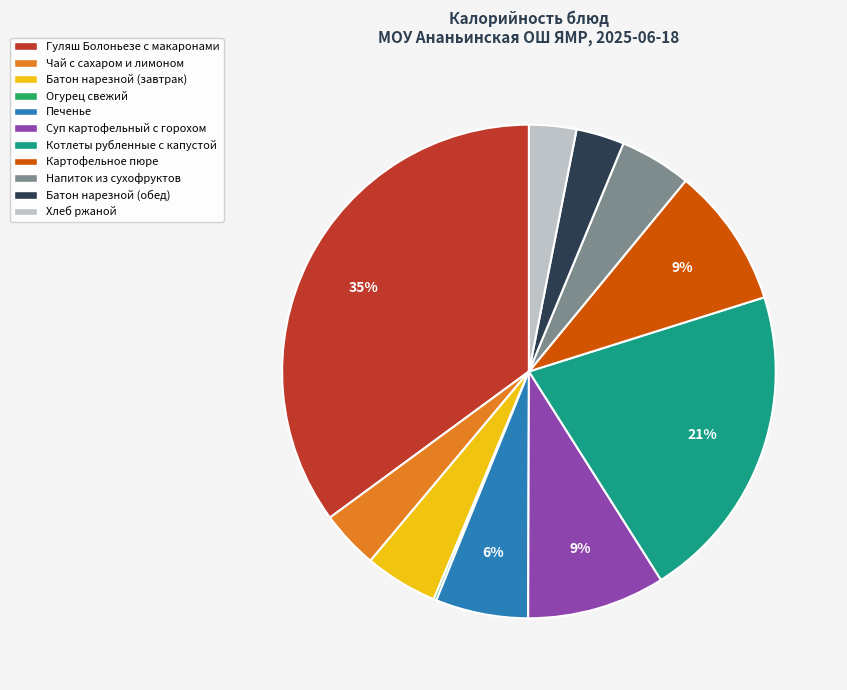

Which slice is the largest?

Гуляш Болоньезе с макаронами